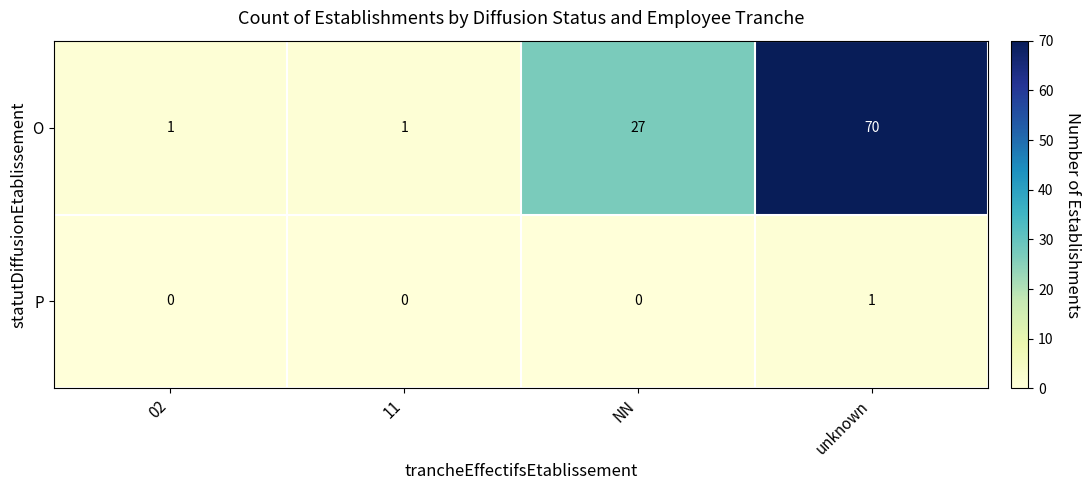

Reading left to right, list all the values displayed in this chart.

O: 02=1	11=1	NN=27	unknown=70
P: 02=0	11=0	NN=0	unknown=1